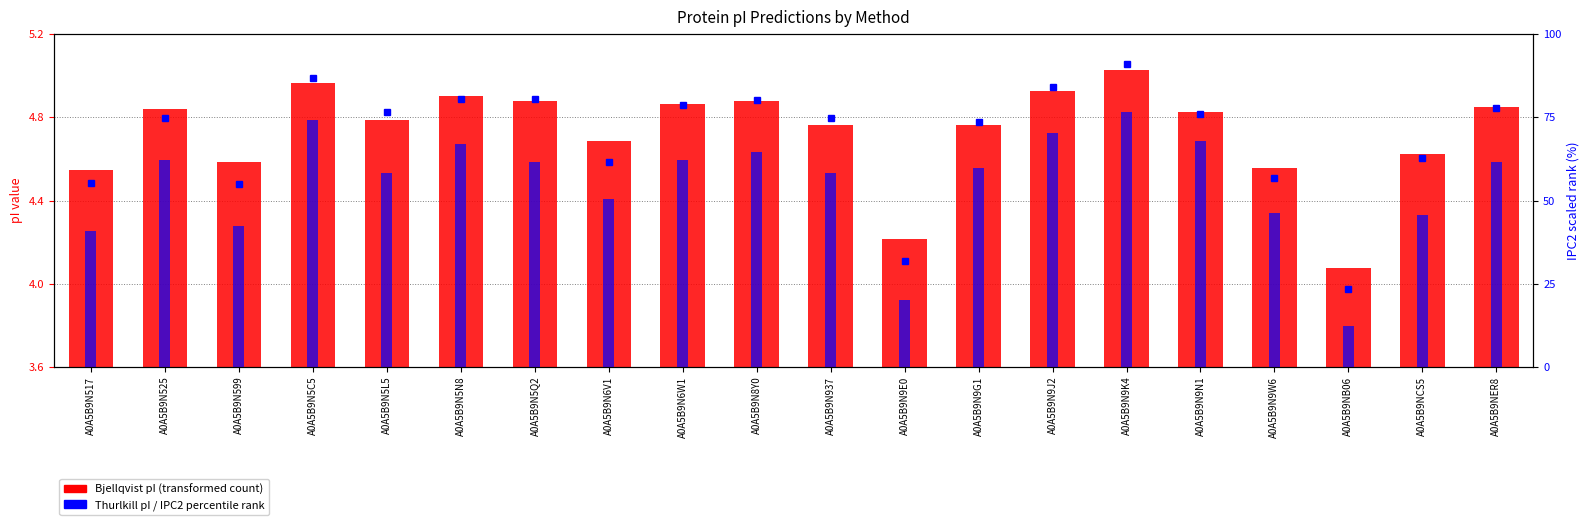

Does the chart contain stacked bars?

No